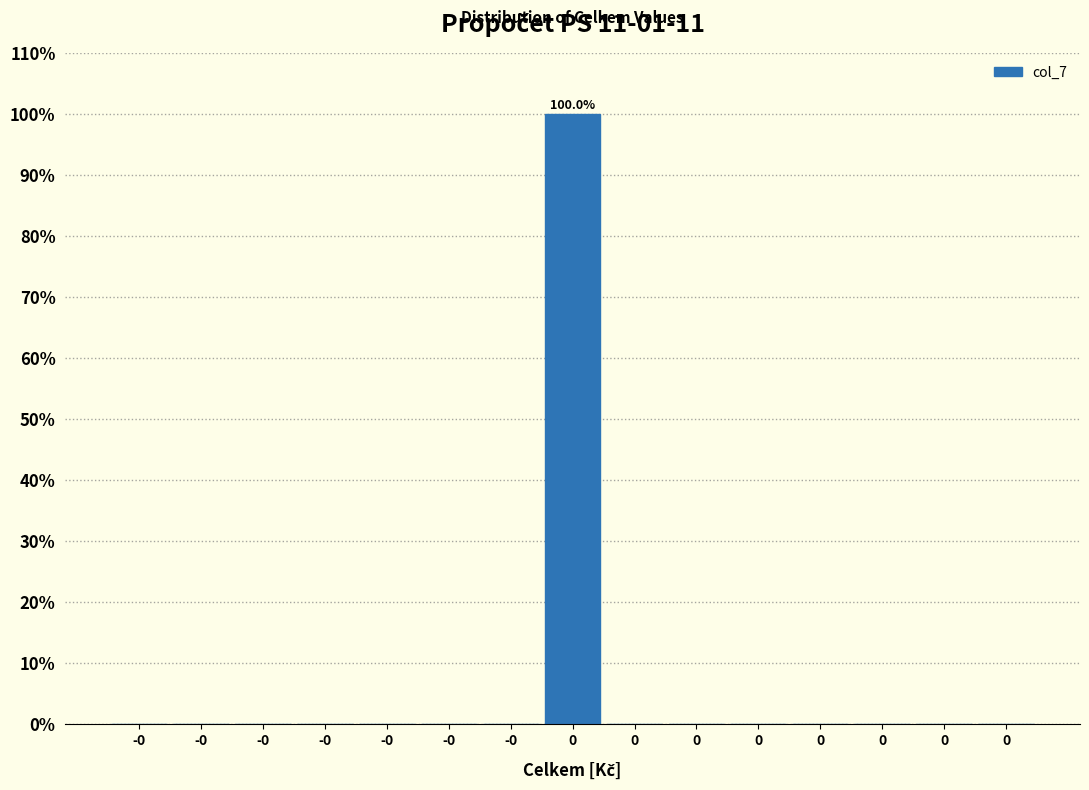

How many distinct data groups are displayed?

1